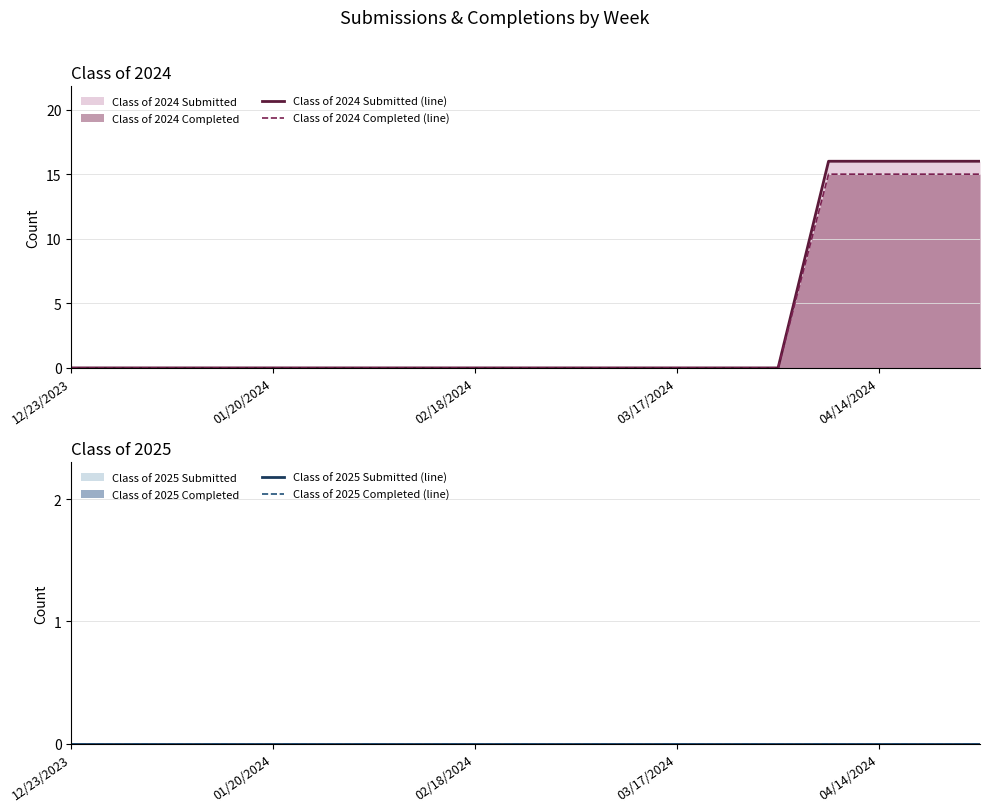

True or false: Class of 2024 Submitted (line) and Class of 2025 Completed (line) intersect in this chart.

False